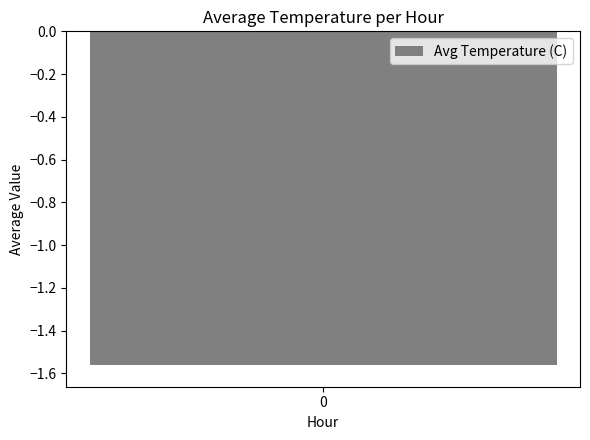

Is it true that the value at 4 is -3.0?

False